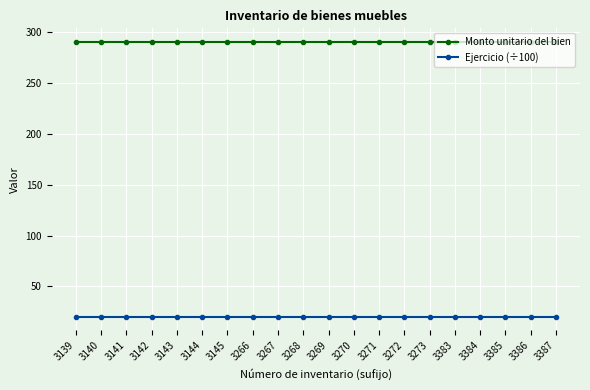

What are all the series names shown in the legend?

Monto unitario del bien, Ejercicio (÷100)